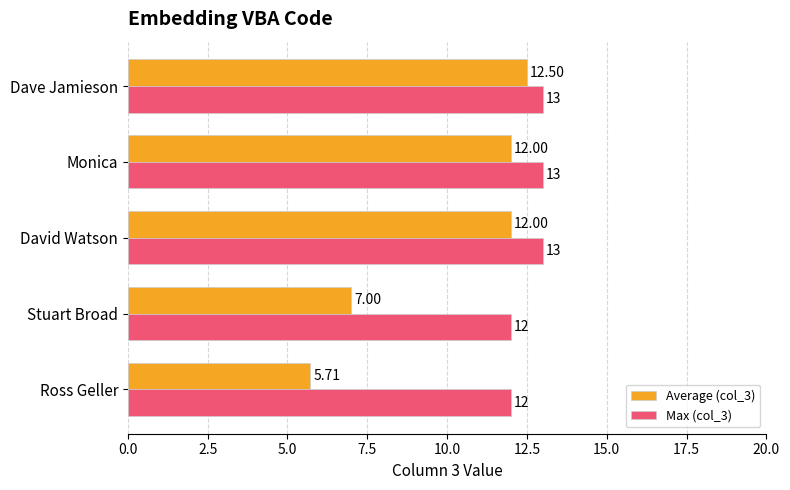

How many values in the Average (col_3) series are below 12?

2